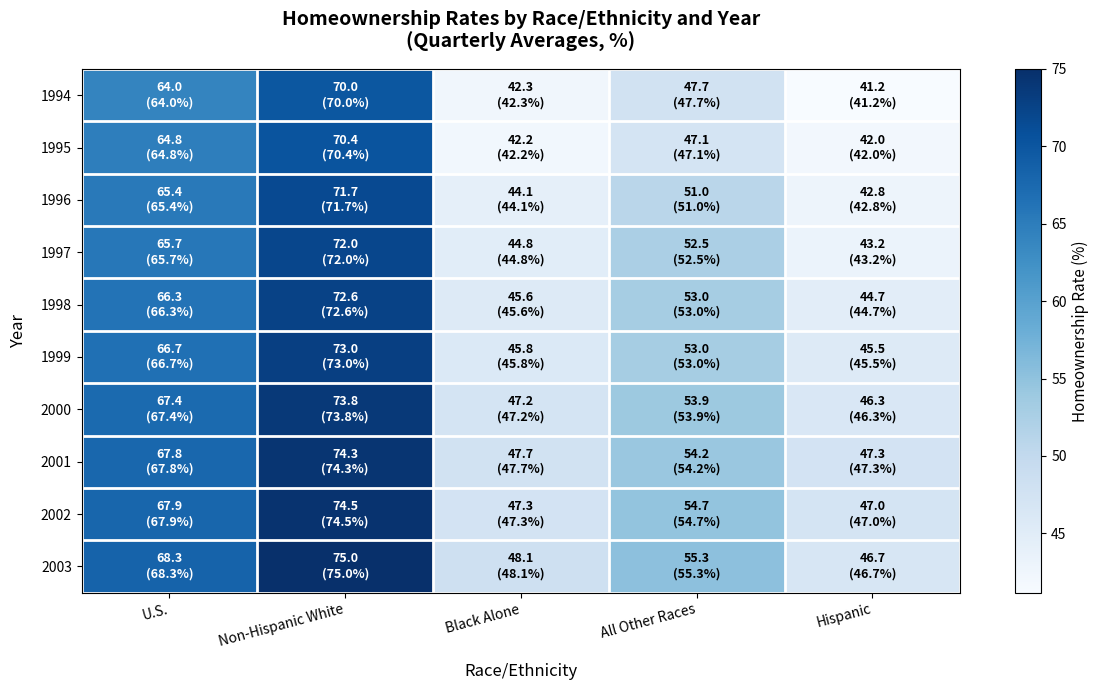

How many categories are shown in the chart?

5